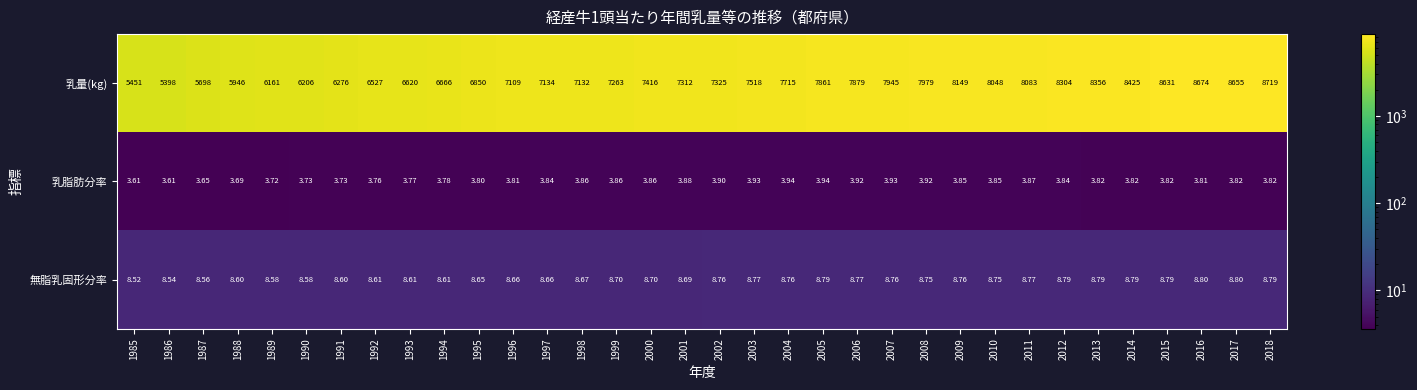

Rank the series by their maximum value, from lowest to highest.

乳脂肪分率, 無脂乳固形分率, 乳量(kg)